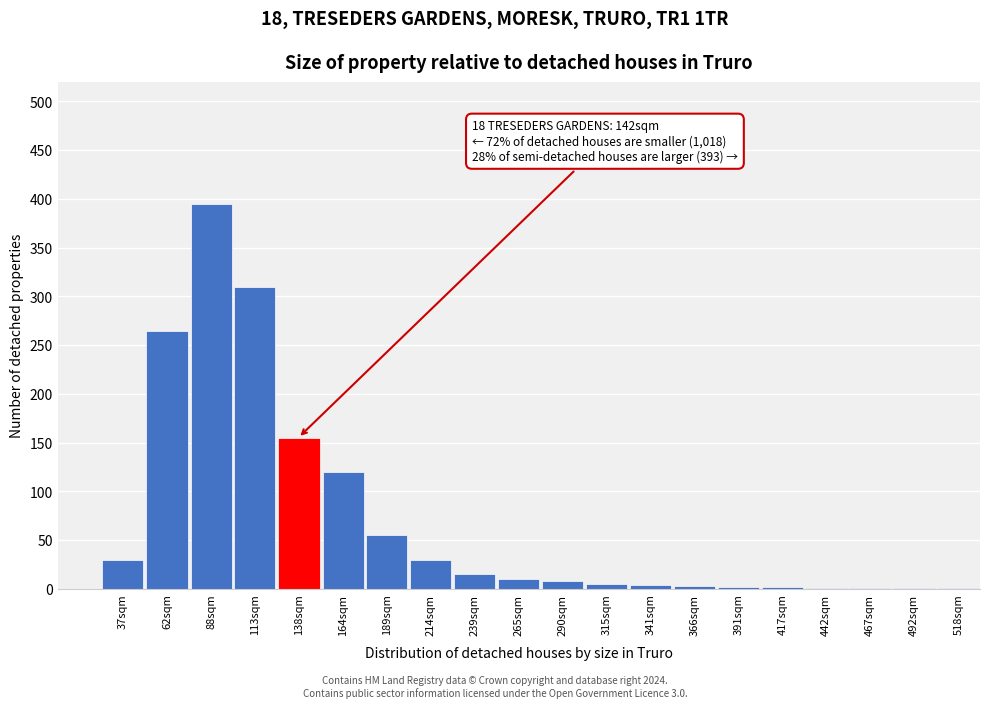

The chart shows a value of 15 at 239sqm. True or false?

True